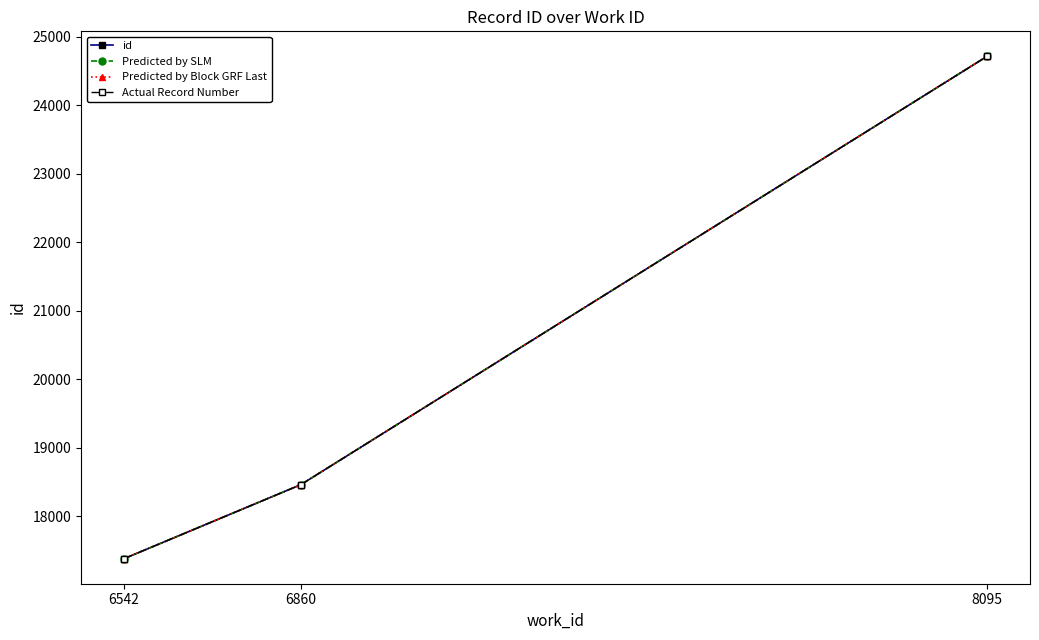

Reading left to right, list all the values displayed in this chart.

id: 17380	18460	24715
Predicted by SLM: 17380	18460	24715
Predicted by Block GRF Last: 17380	18460	24715
Actual Record Number: 17380	18460	24715